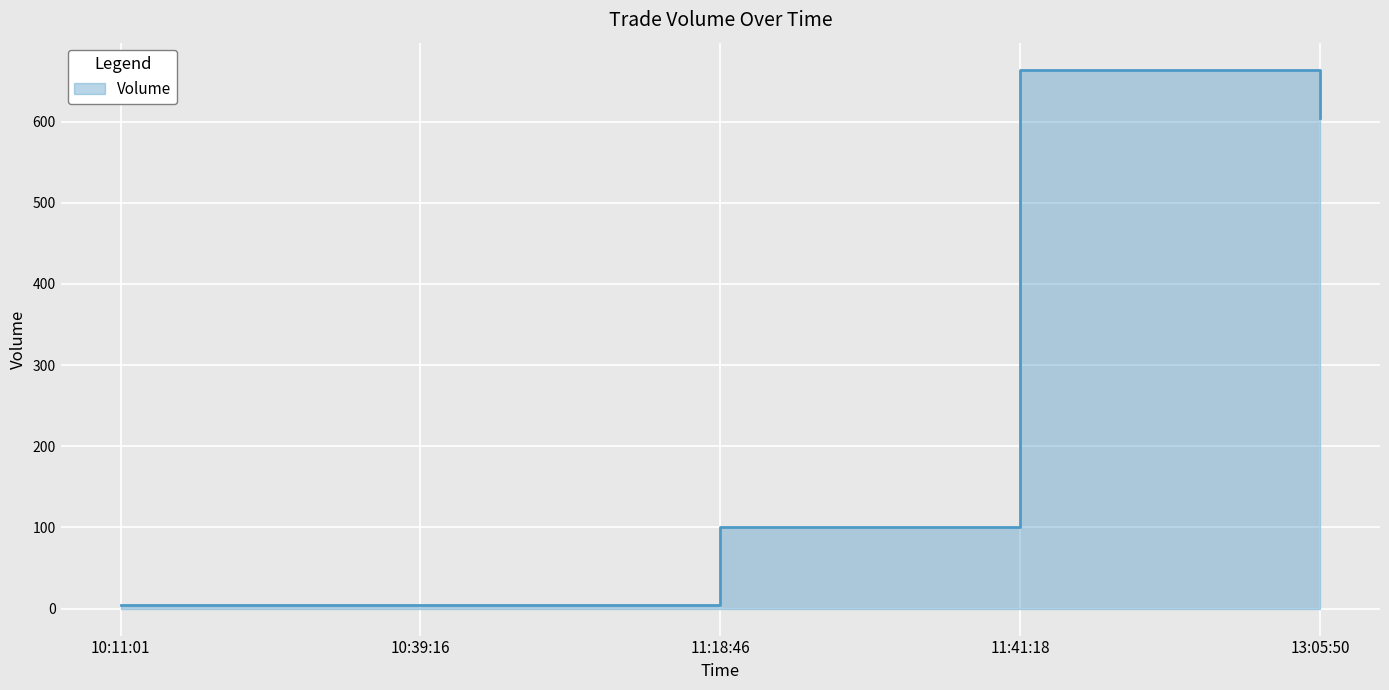

The value at 10:39:16 is 5. True or false?

True